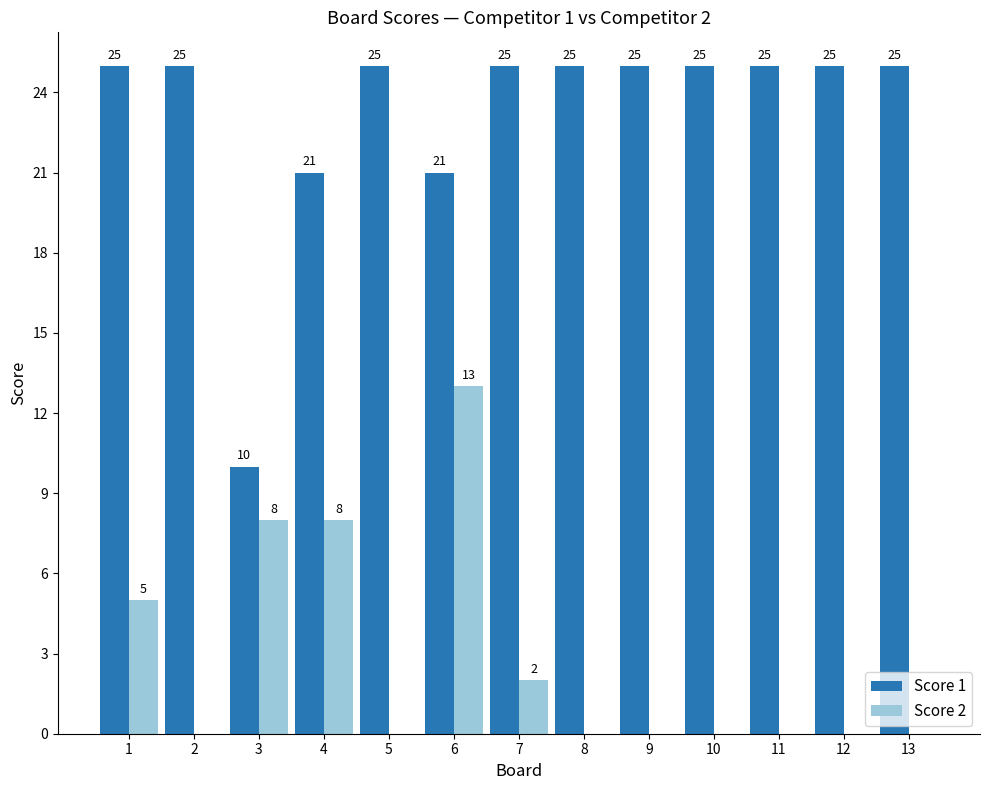

The value of Score 2 at 1 is 5. True or false?

True